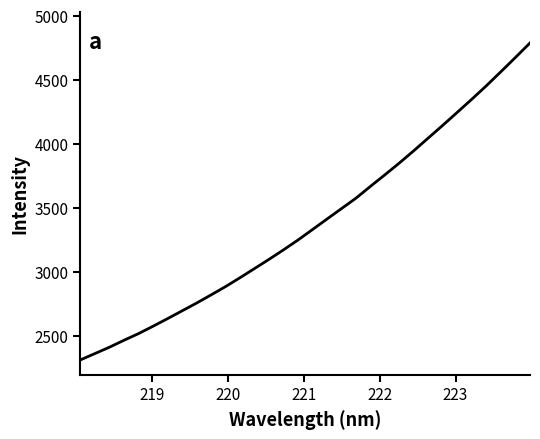

What is the greatest value displayed?

4786.5